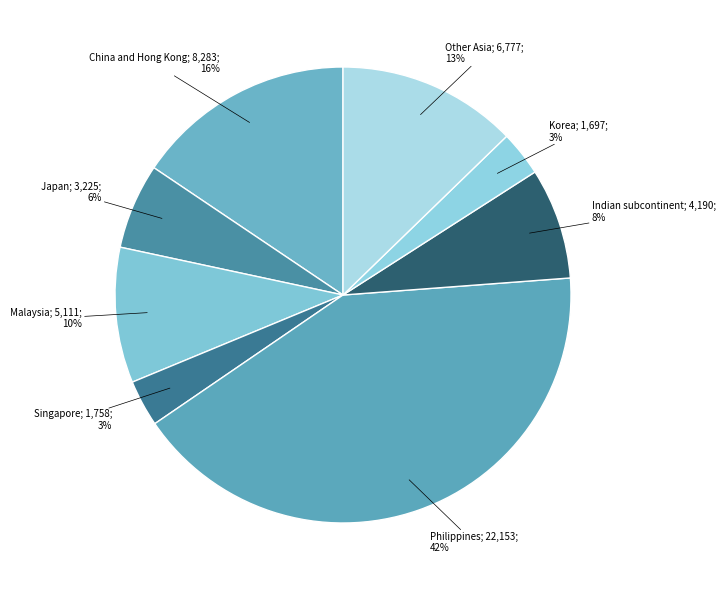

How many segments does this pie chart have?

8